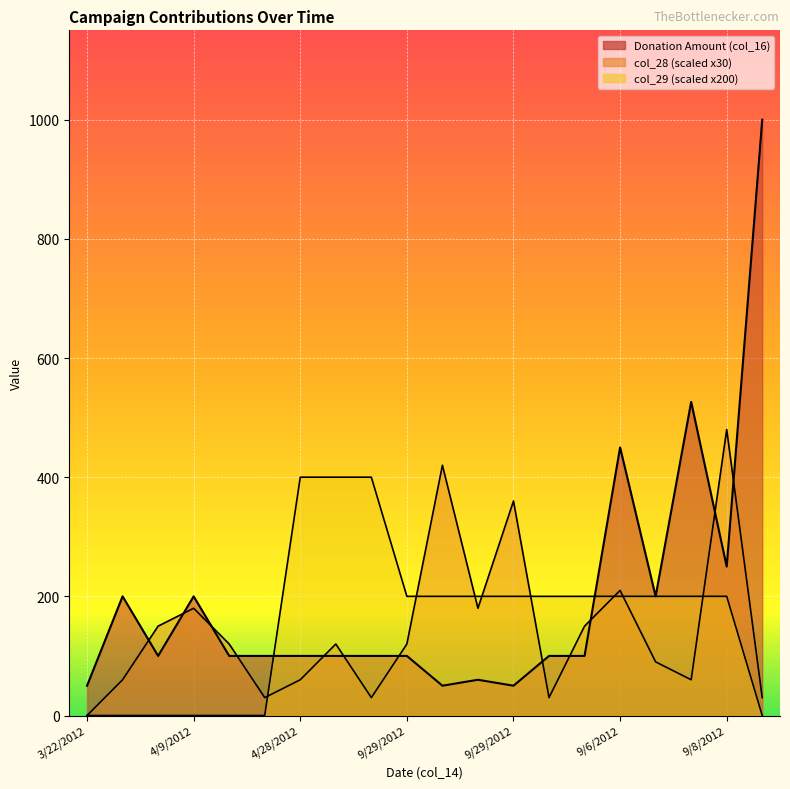

How many intersections are there between col_29 and col_28?

8